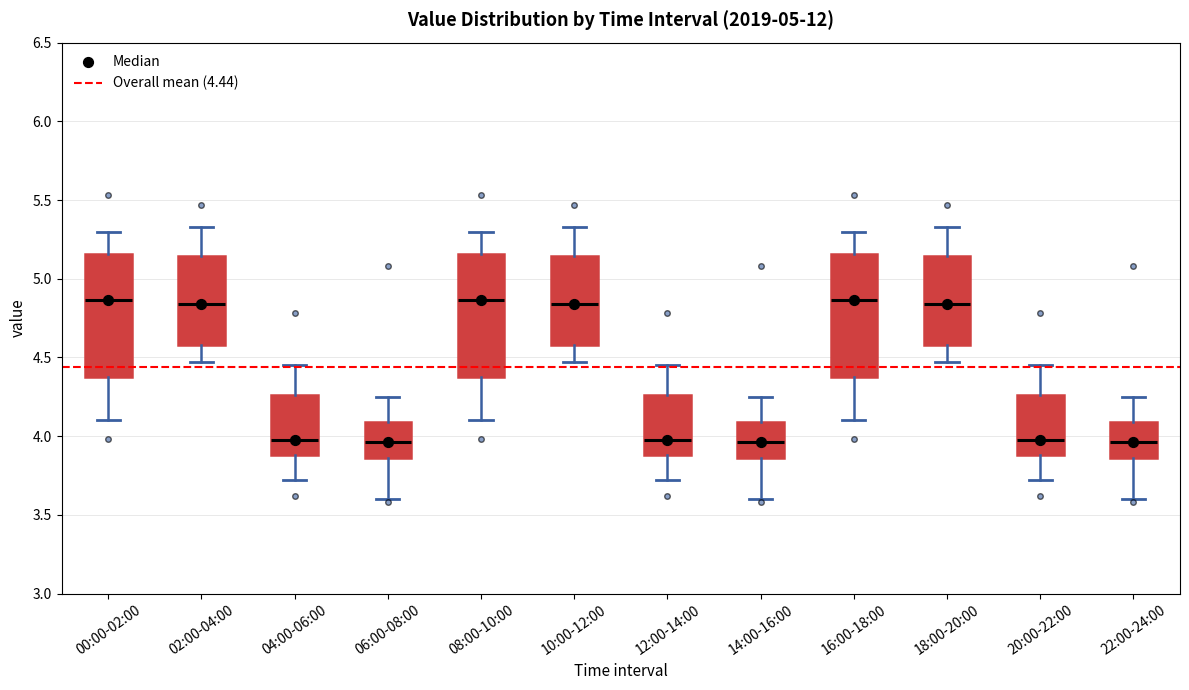

Where does the median line of the box for 10:00-12:00 sit on the y-axis? The values are not printed on the chart, so give them approximately, as read against the axis.

4.85